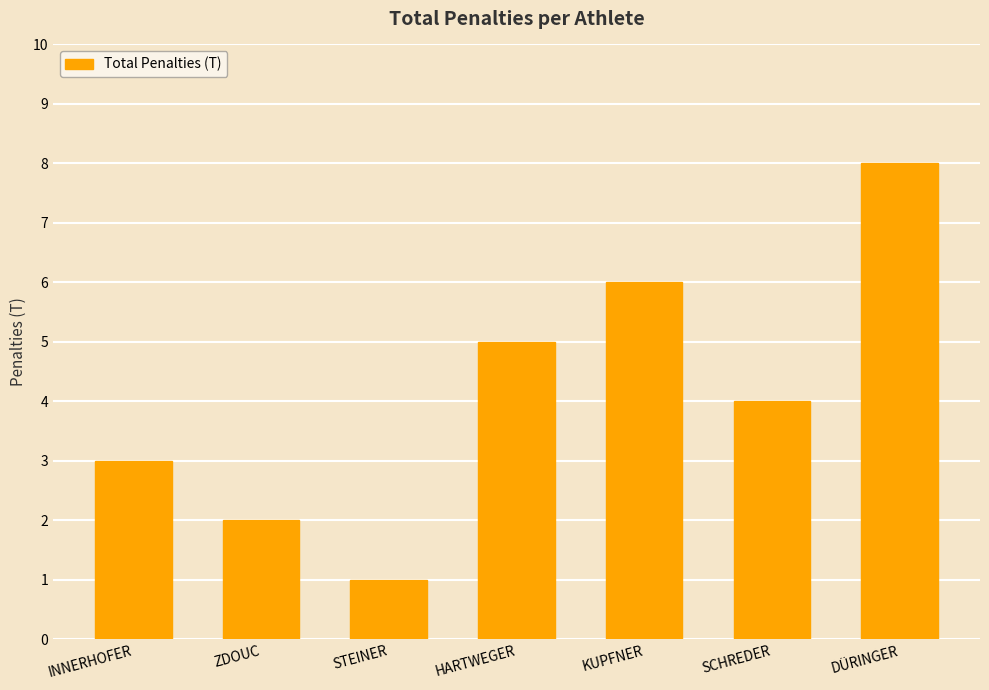

What is the smallest value displayed?

1